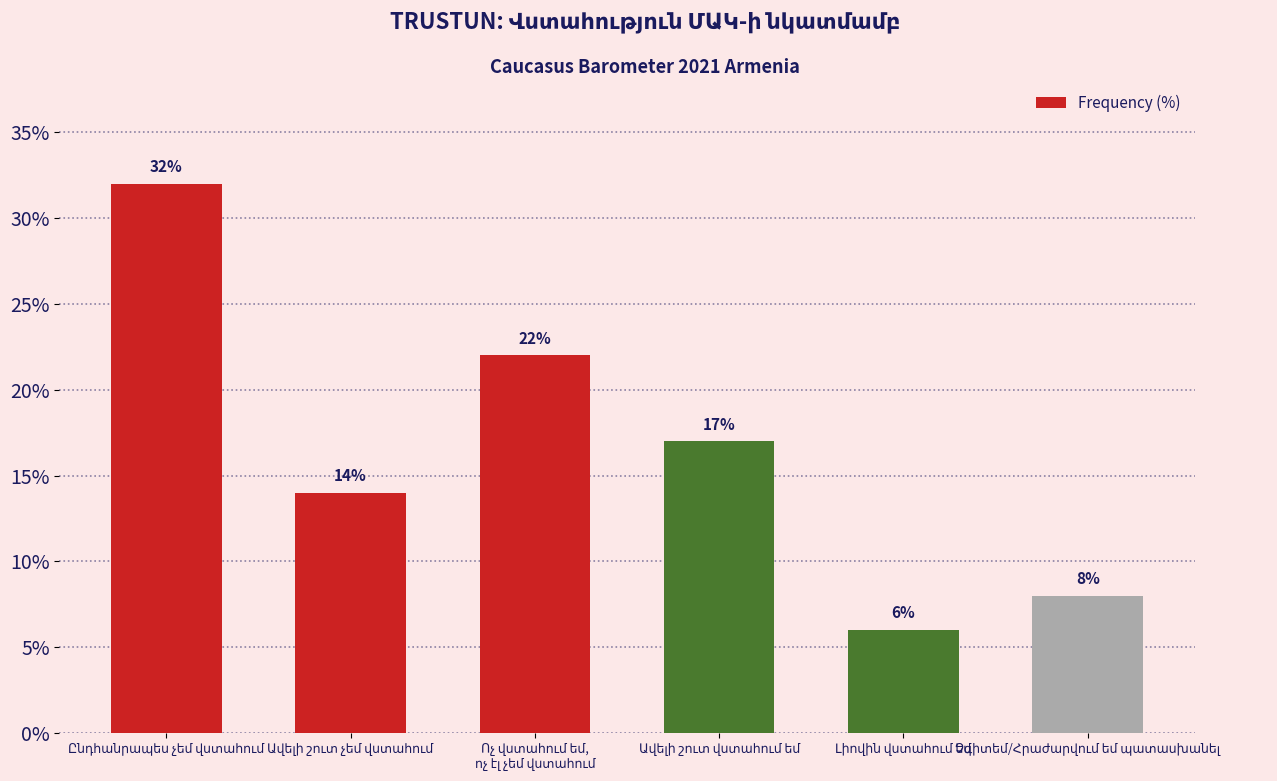

What is the difference between the second highest and minimum values?

16